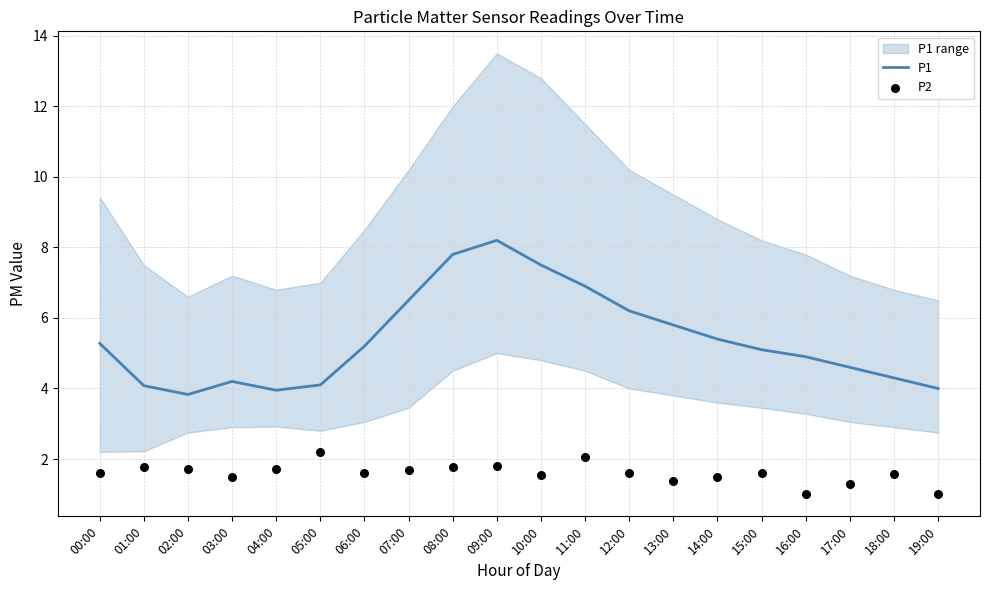

Which series reaches the maximum Y coordinate?

P1